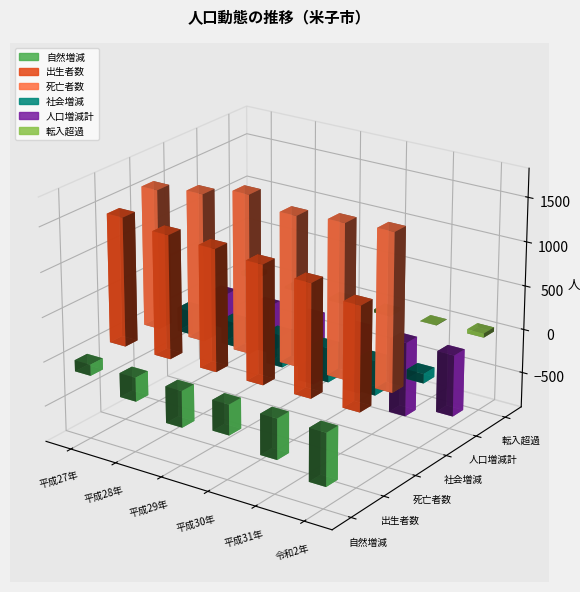

What is the value of the 平成30年 bar at the 6th from the left?

-107